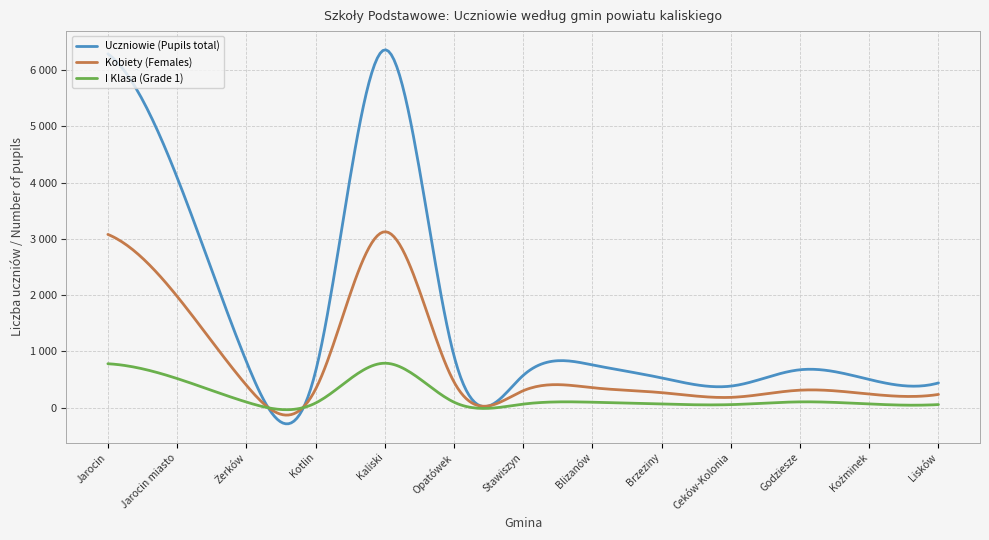

What are all the series names shown in the legend?

Uczniowie (Pupils total), Kobiety (Females), I Klasa (Grade 1)